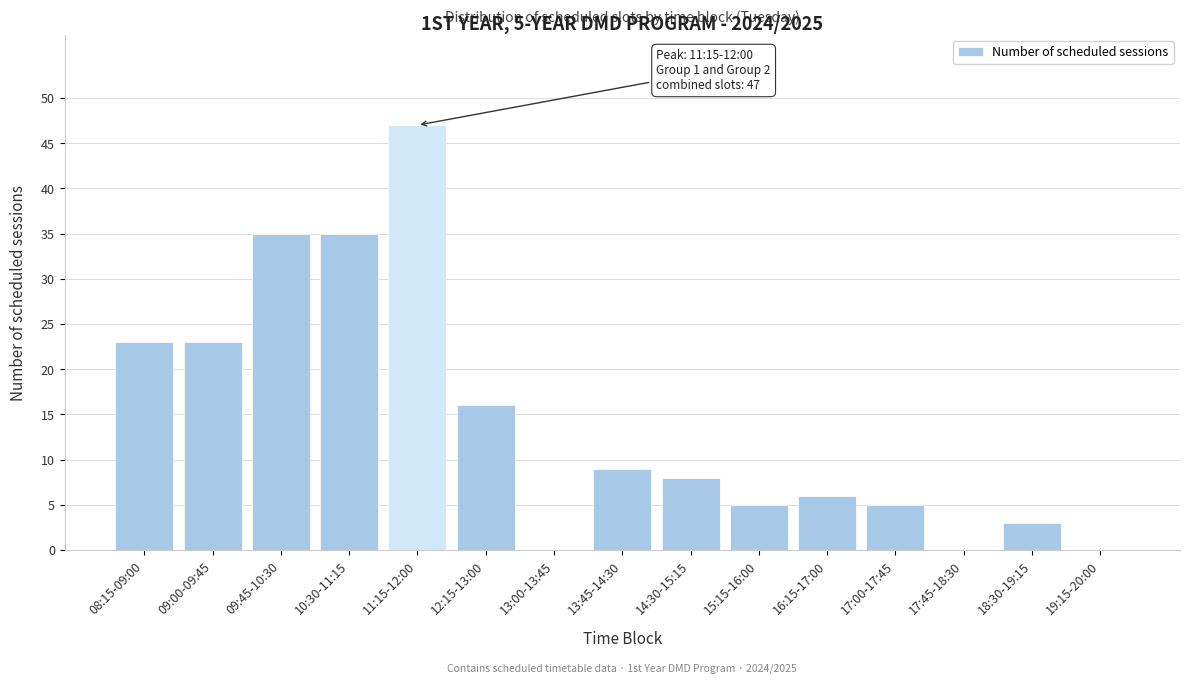

Reading right to left, what are all the values shown in this chart?

19:15-20:00=0	18:30-19:15=3	17:45-18:30=0	17:00-17:45=5	16:15-17:00=6	15:15-16:00=5	14:30-15:15=8	13:45-14:30=9	13:00-13:45=0	12:15-13:00=16	11:15-12:00=47	10:30-11:15=35	09:45-10:30=35	09:00-09:45=23	08:15-09:00=23